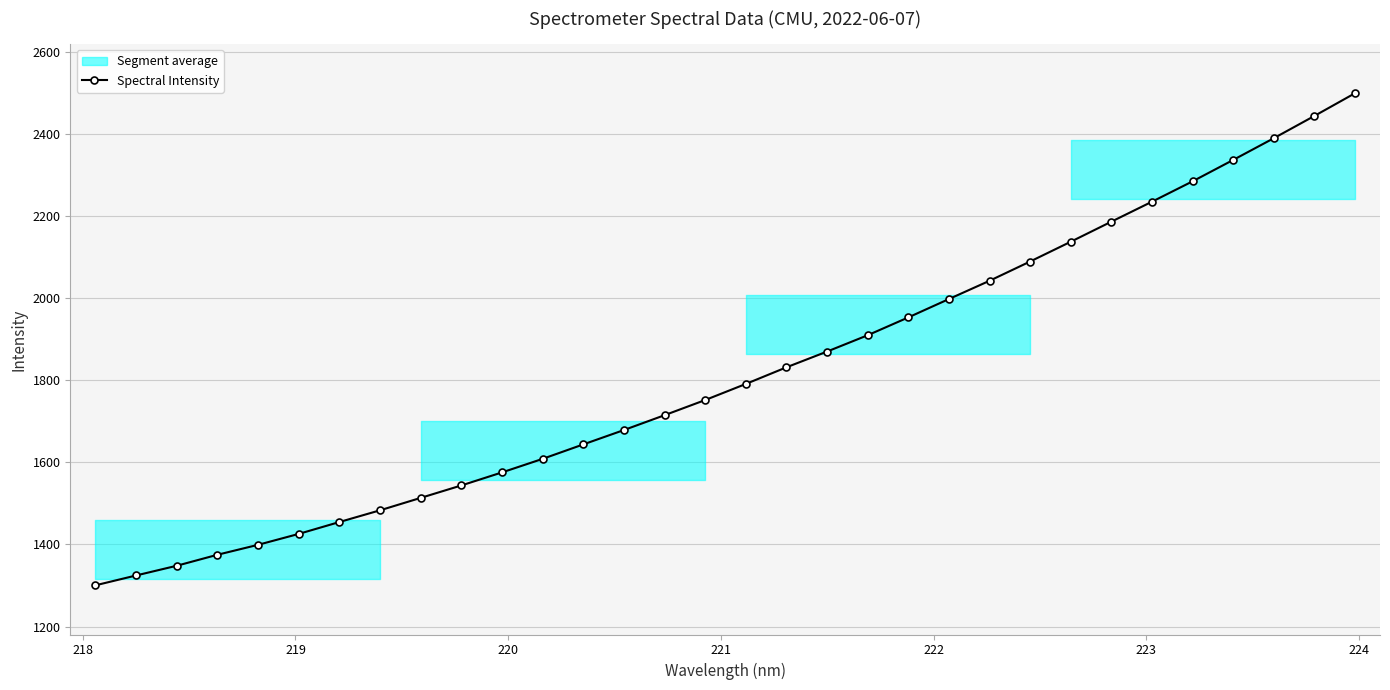

What is the value of the Spectral Intensity point at the 23rd from the left?

2042.3